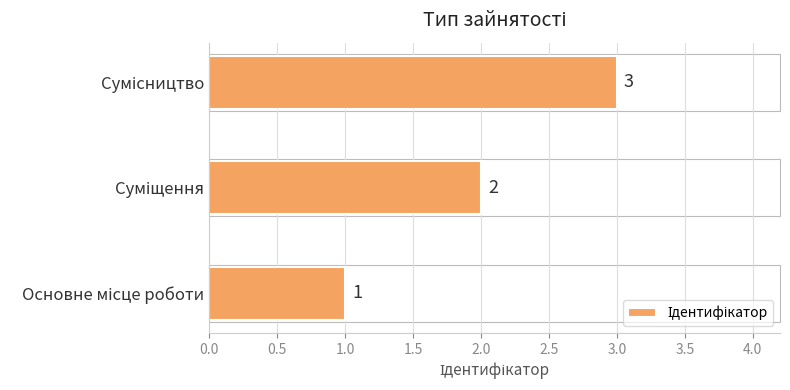

Count the values in the range 1 to 3.

3